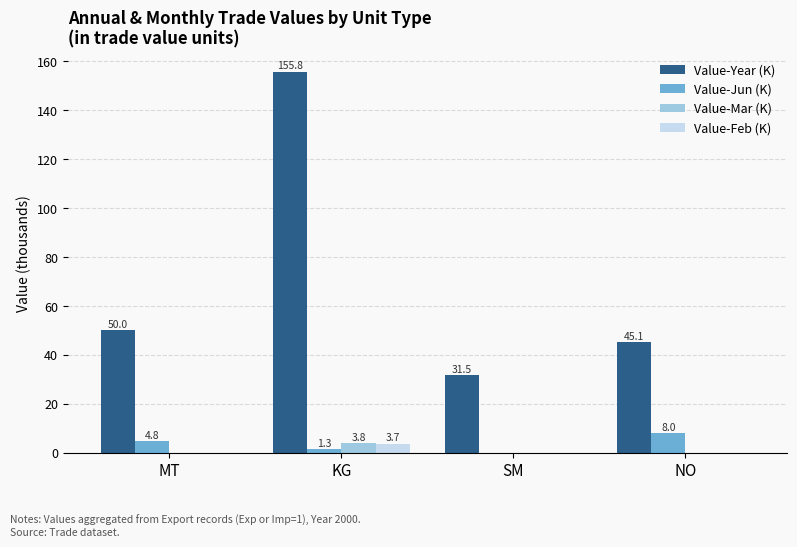

Are the bars grouped side by side (vs. stacked)?

Yes